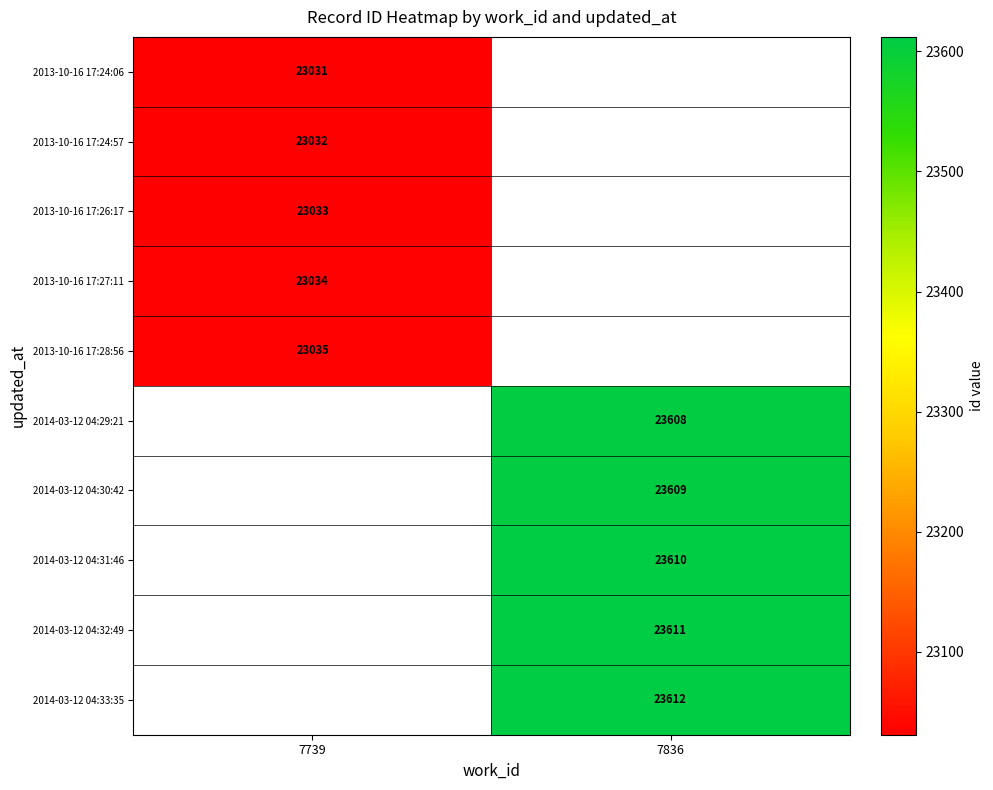

True or false: 2014-03-12 04:32:49 has a value of 15967 at 7836.

False